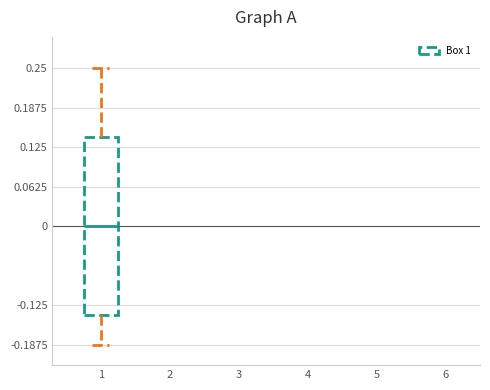

Read this box plot against the y-axis: the position of the median line, the range covered by the box, and the ends of both whiskers. The values are not printed on the chart, so give them approximately, as read against the axis.

median 0.00, box -0.14 to 0.14, whiskers -0.19 to 0.25